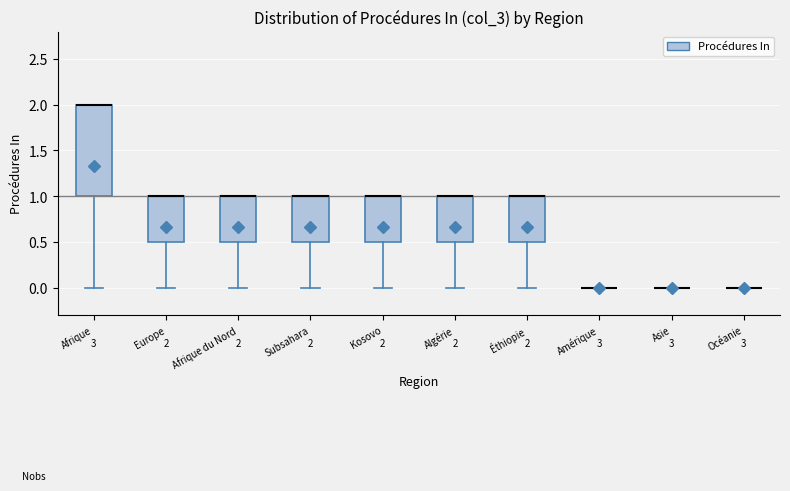

Which box is the tallest, from its lower edge to its upper edge?

Afrique